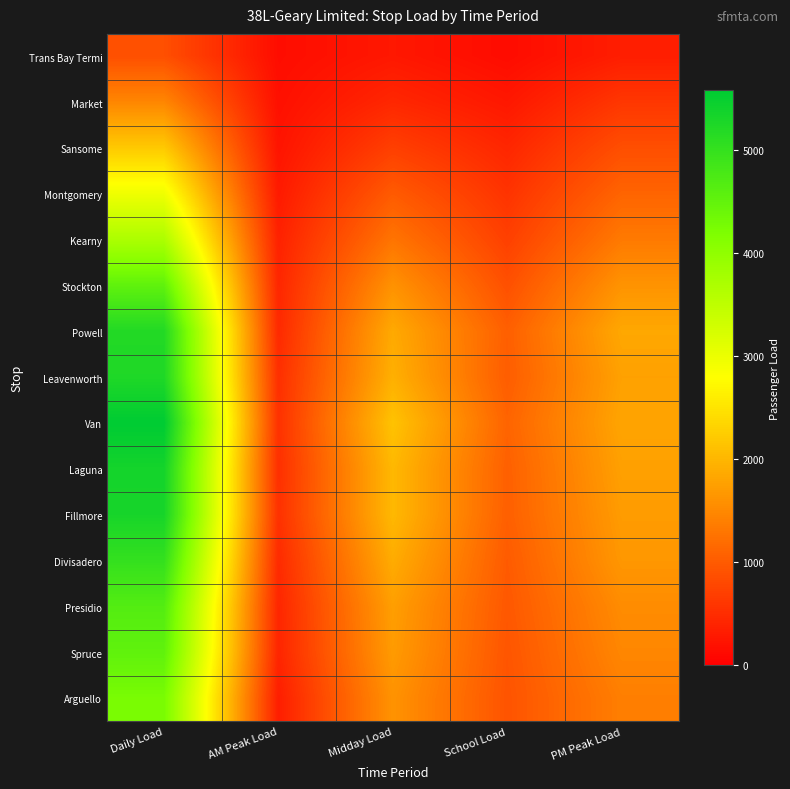

Count the number of data series in this chart.

15